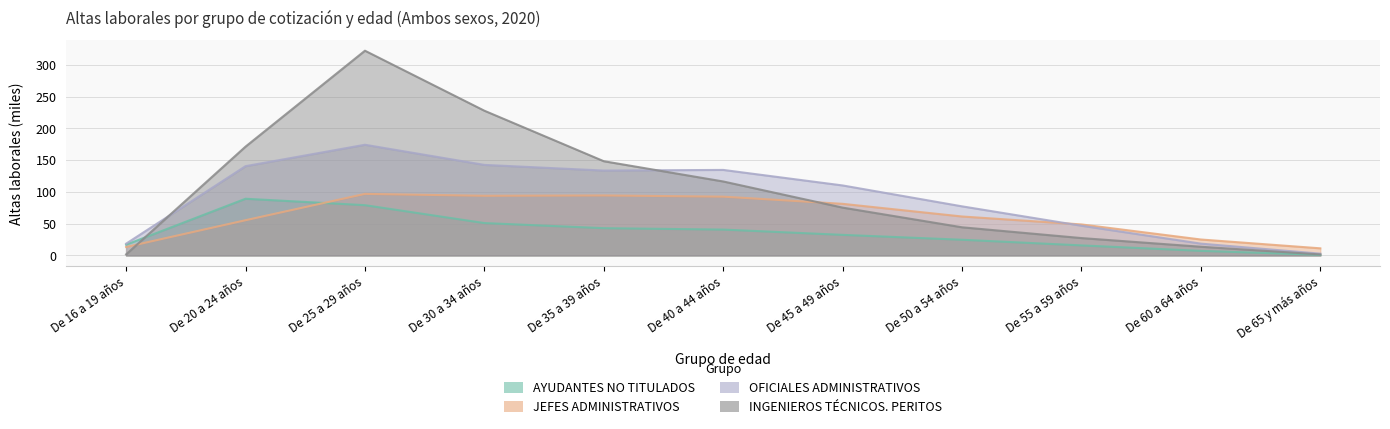

Between De 35 a 39 años and De 60 a 64 años, which is larger?

De 35 a 39 años